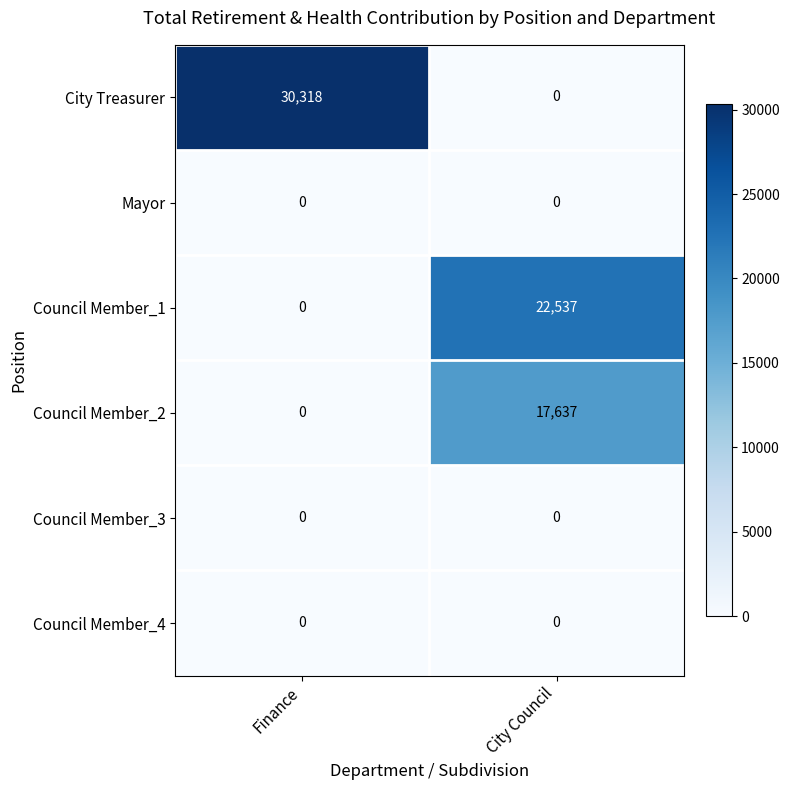

The value of City Treasurer at Finance is 49274. True or false?

False